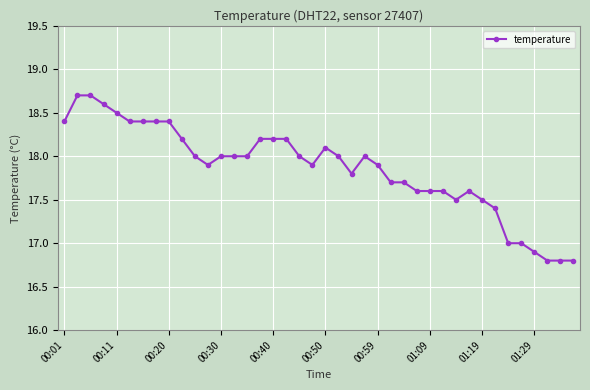

What is the sum of all values?

714.4